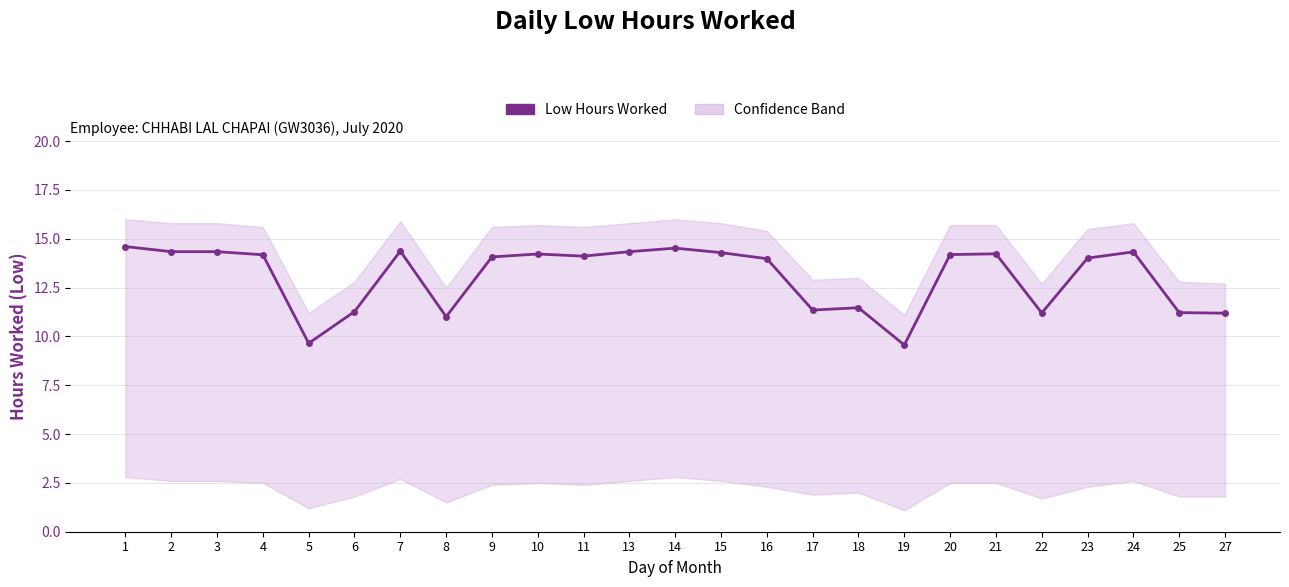

What is the change in value from 6 to 13?

+3.1